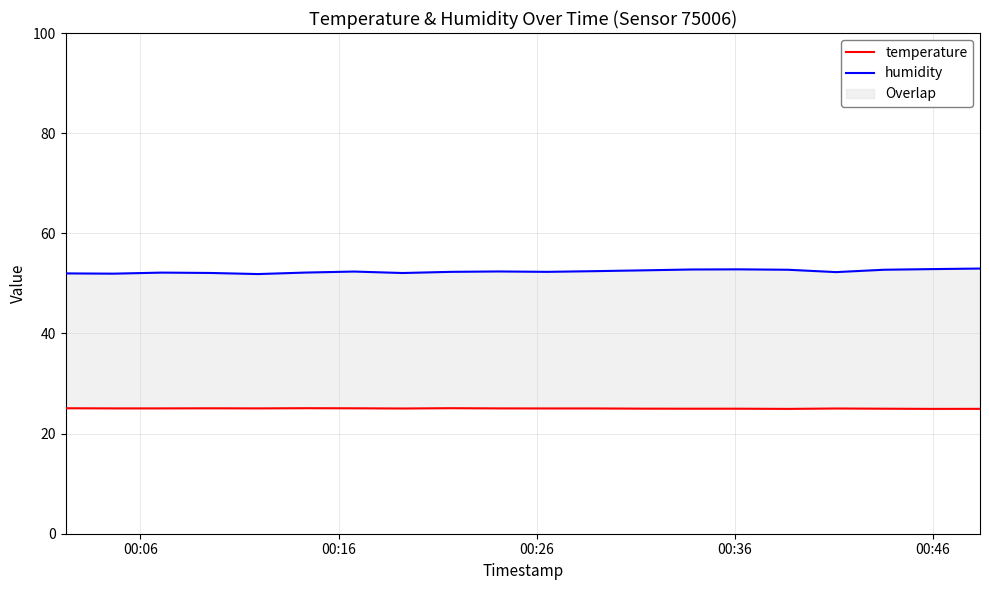

Which series has the largest total across all categories?

humidity